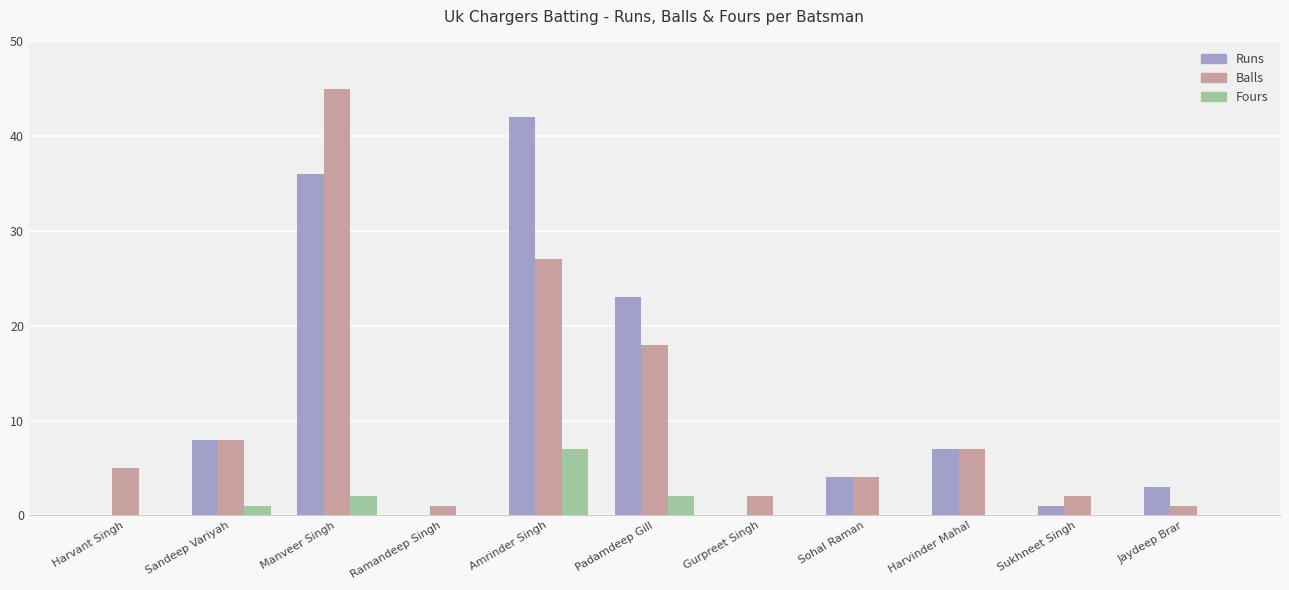

What is the spread (max minus min) of values at Harvinder Mahal?

7